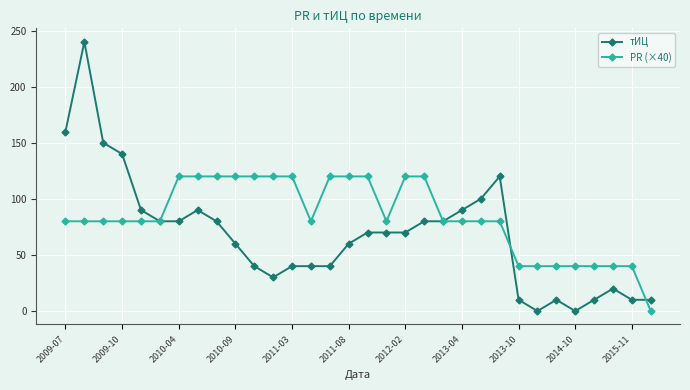

What is the sum of all PR (×40) values?

2680